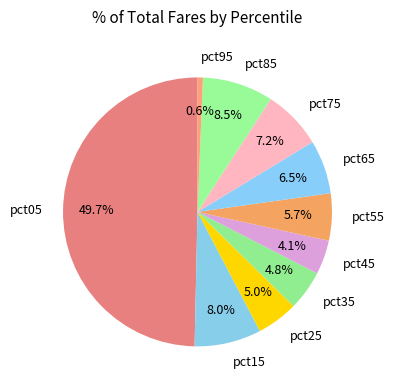

Count the number of slices in the pie.

10